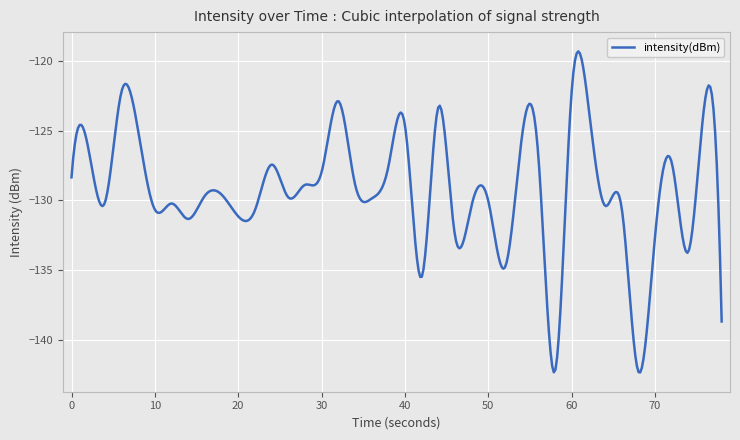

Count the number of data series in this chart.

1